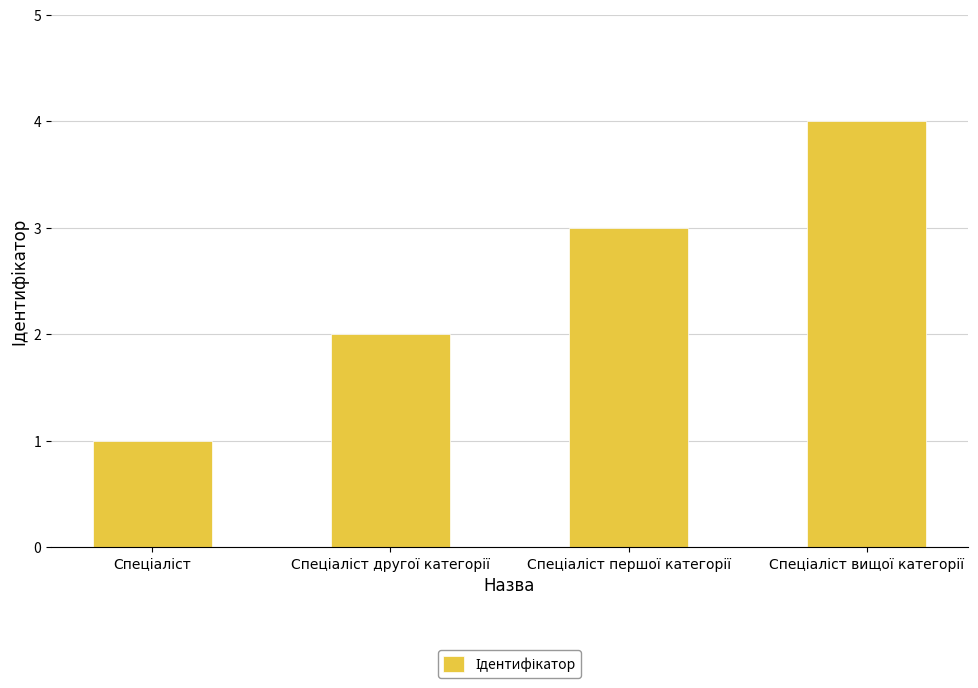

What is the maximum value shown in the chart?

4